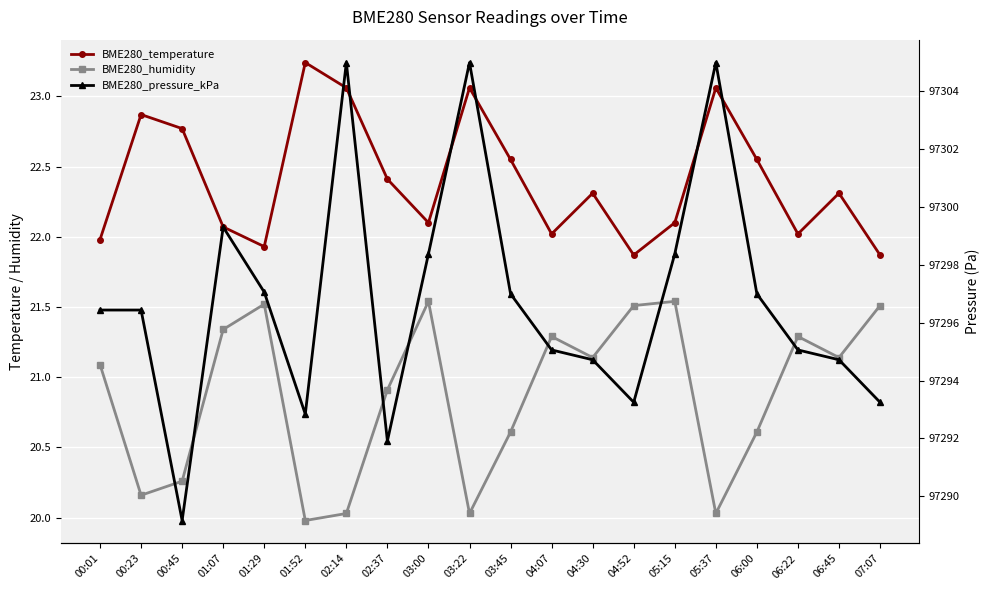

True or false: BME280_humidity has a value of 21.5 at 05:15.

True